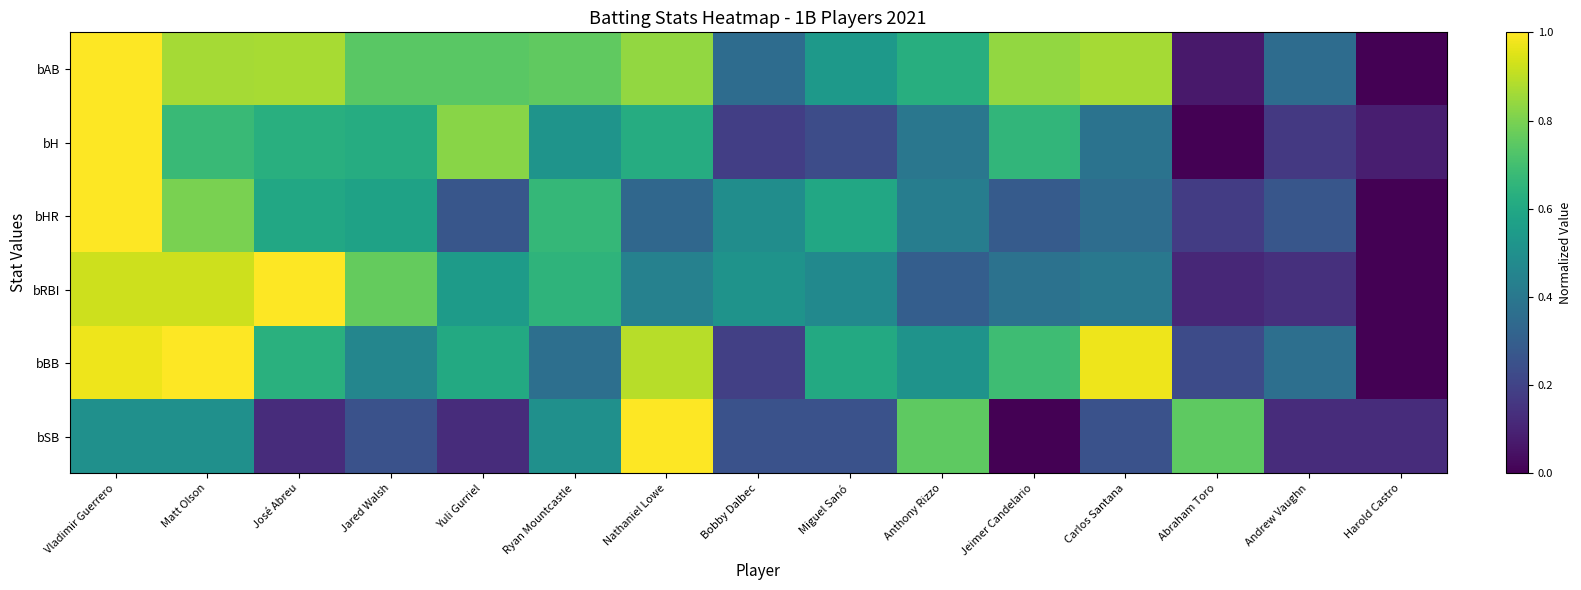

What is the difference between the highest and lowest values at Nathaniel Lowe?

0.7